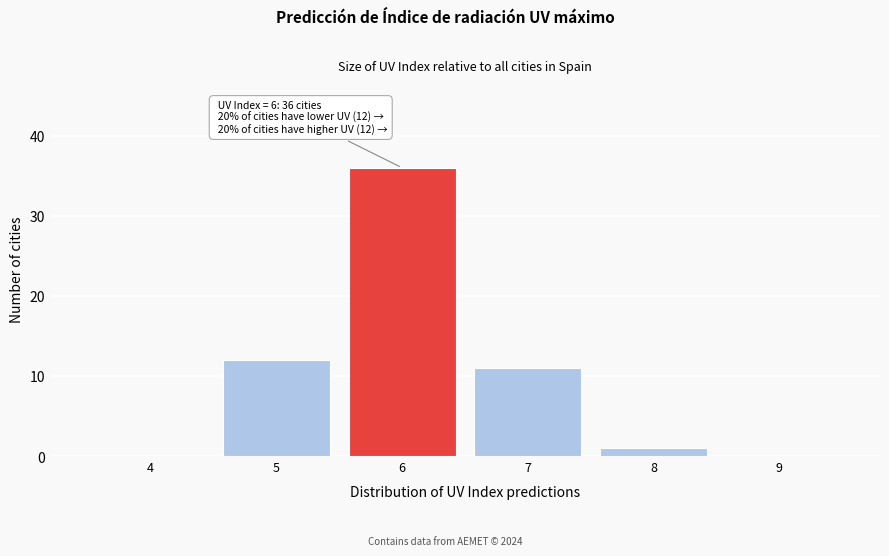

Over which range of the x-axis is the bar tallest?

5.5 to 6.5